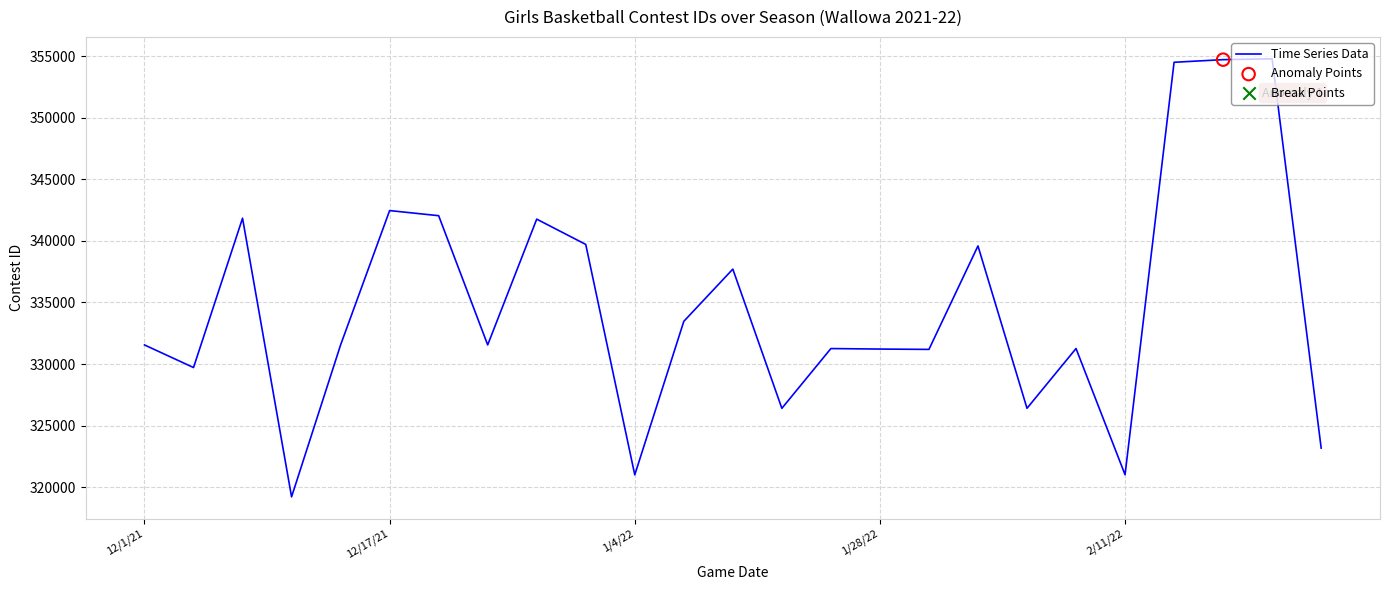

What is the greatest value displayed?

354791